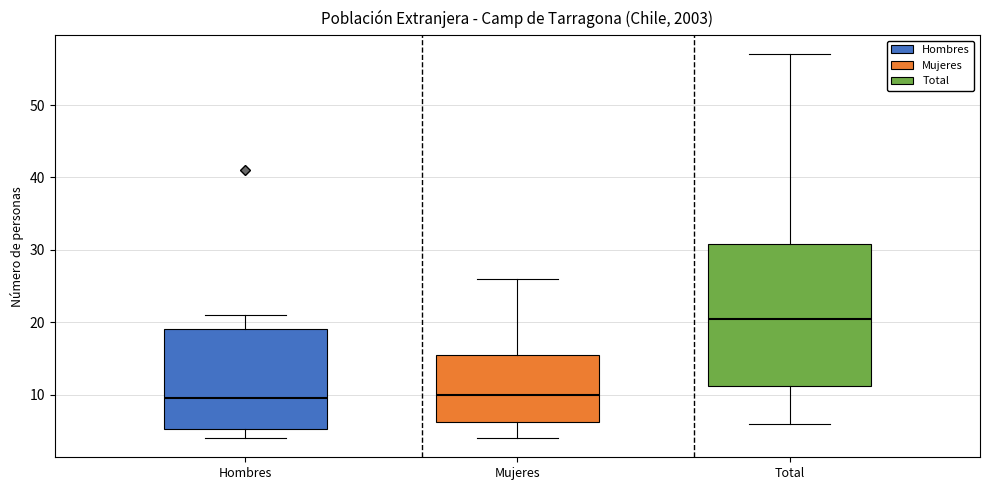

Which box is the tallest, from its lower edge to its upper edge?

Total